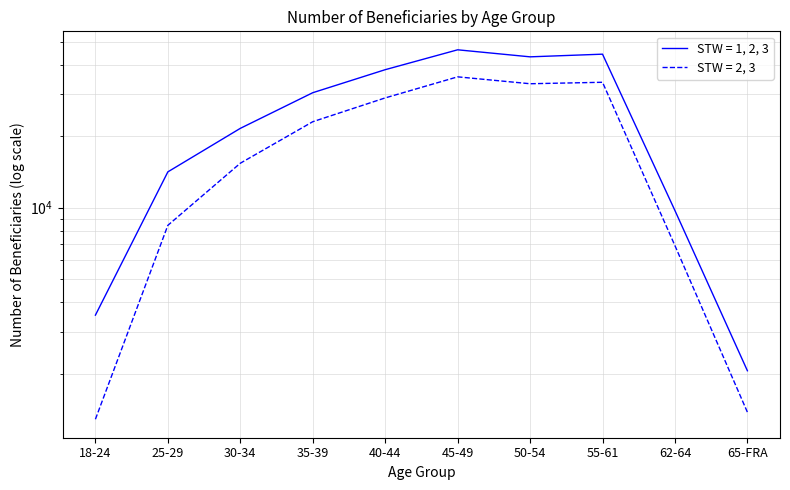

The value of STW = 1, 2, 3 at 62-64 is 9720. True or false?

True